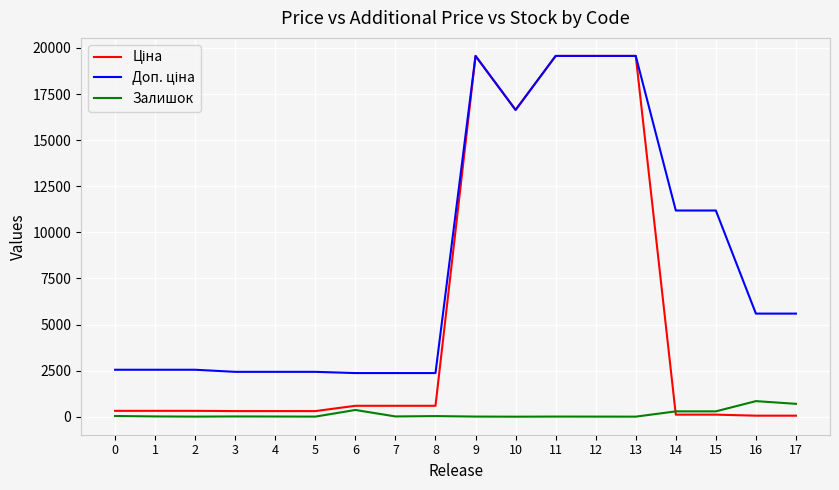

What is the difference between the second highest and second lowest values in the Залишок series?

695.0